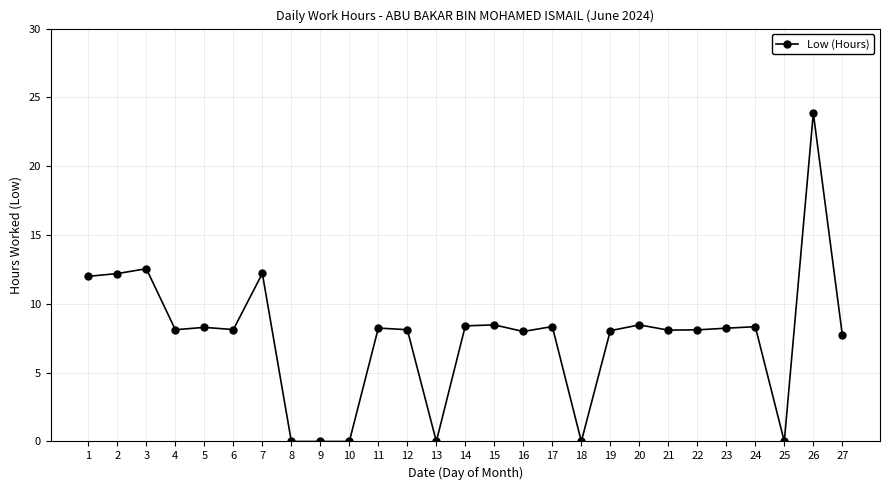

What is the value of the 6th point from the left?

8.1